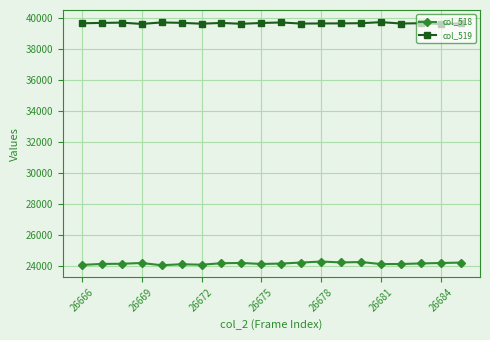

True or false: col_519 has more than 1 interior local peaks.

True